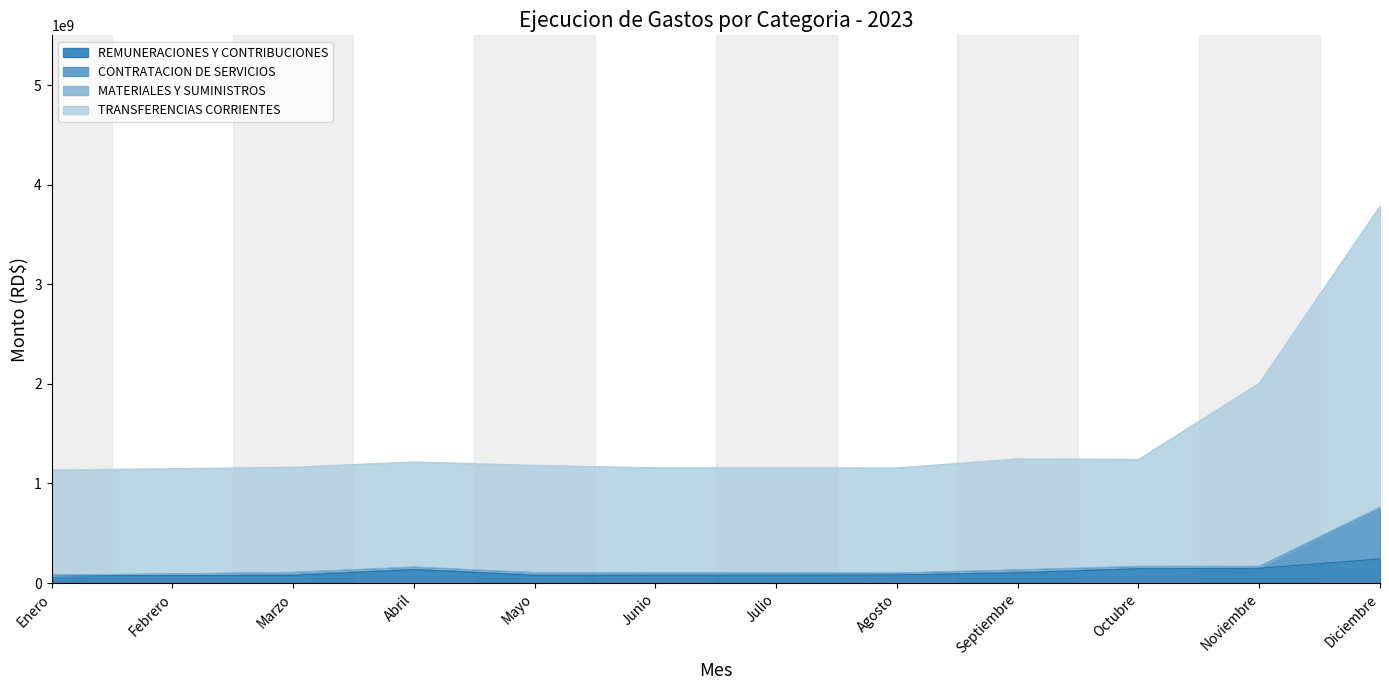

At which label is CONTRATACION DE SERVICIOS closest to 422436723?

Noviembre